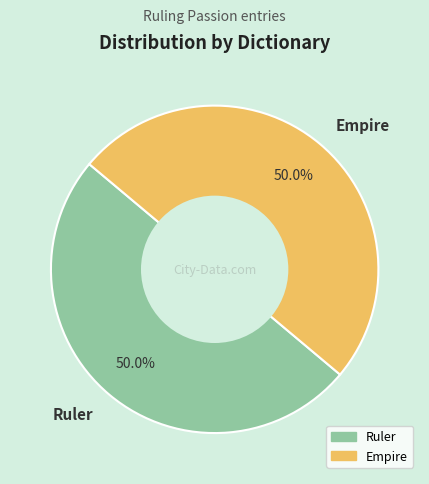

Approximately how many times larger is the value at Empire compared to Ruler?

1.0